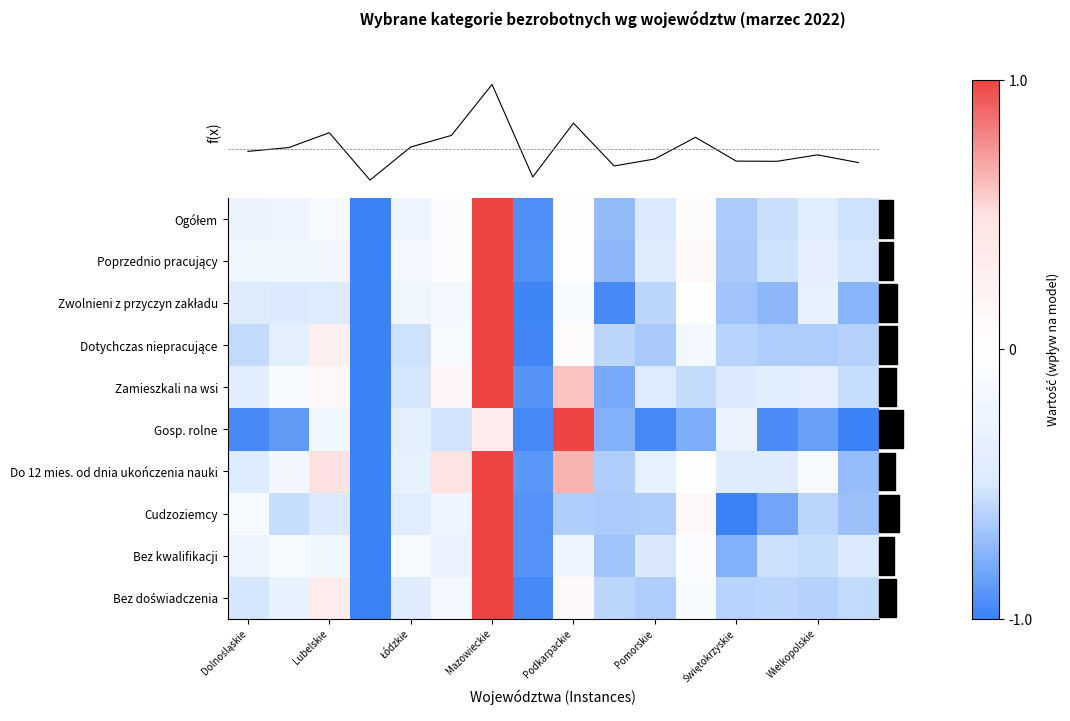

What is the total value across all series at Podkarpackie?

1.5